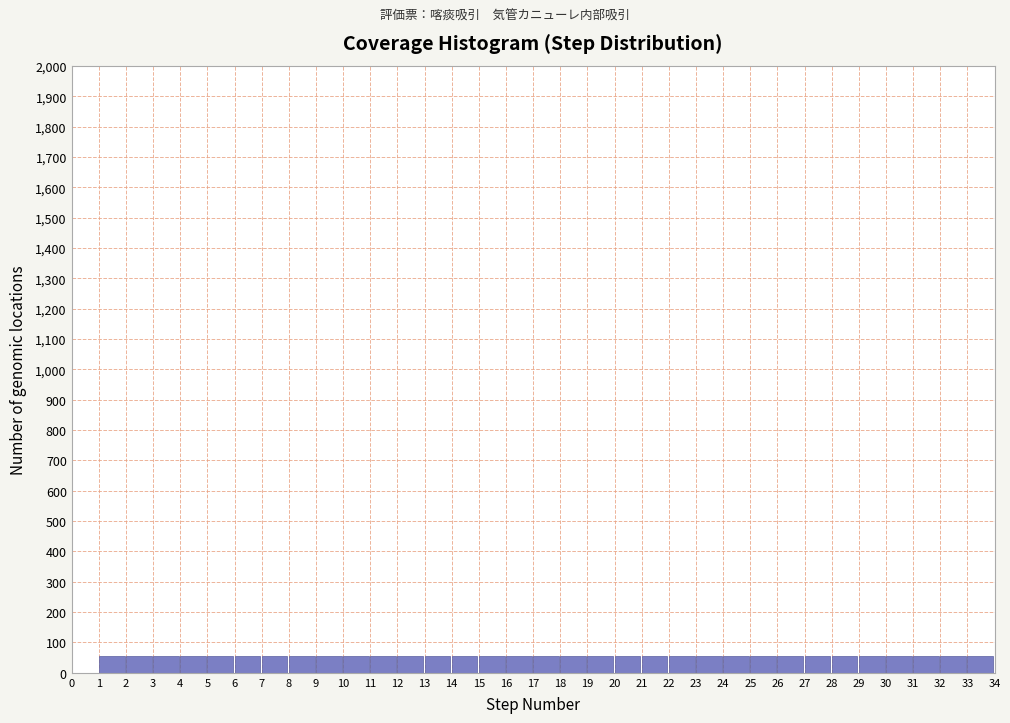

How tall is the bar that spans 32 to 33 on the x-axis? The values are not printed on the chart, so give them approximately, as read against the axis.

60